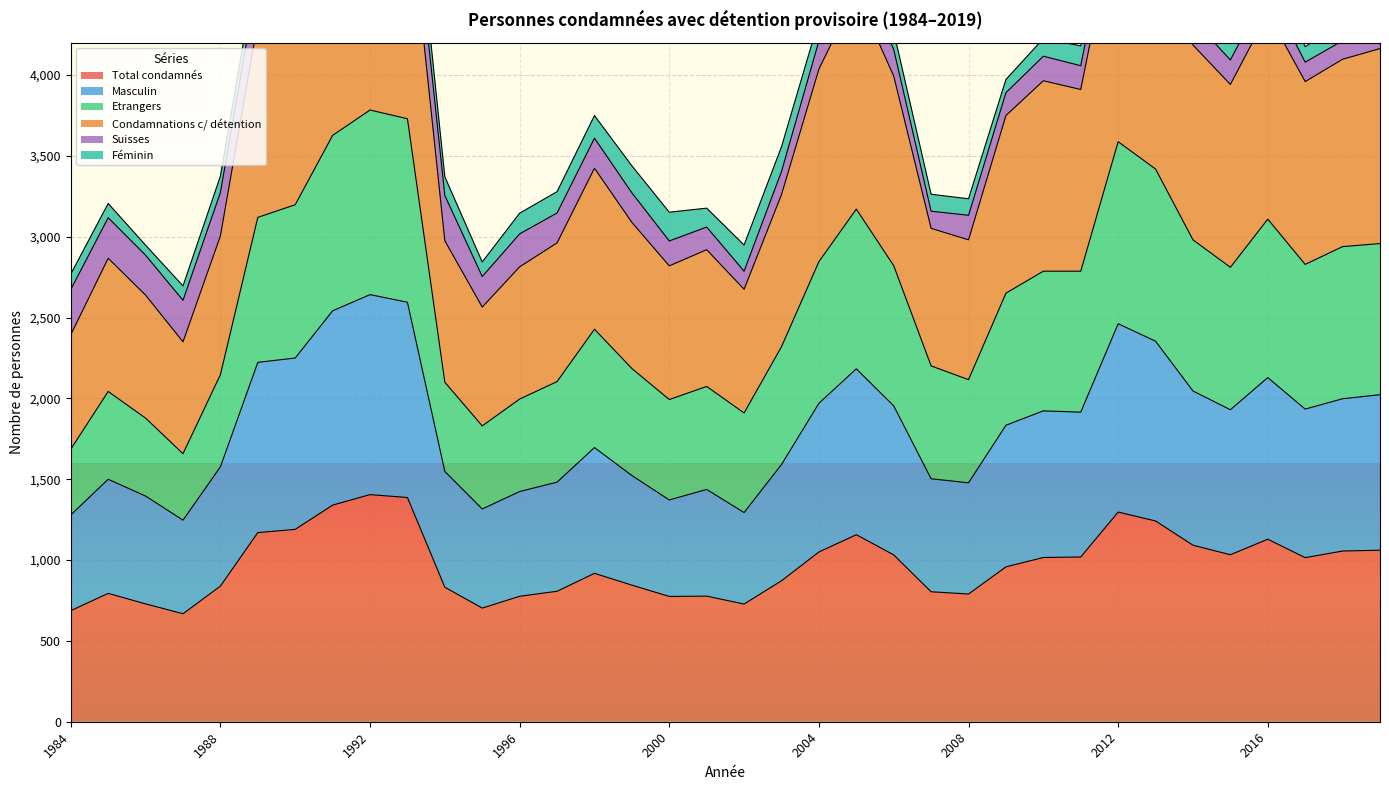

What is the lowest value of the Total condamnés series?

668